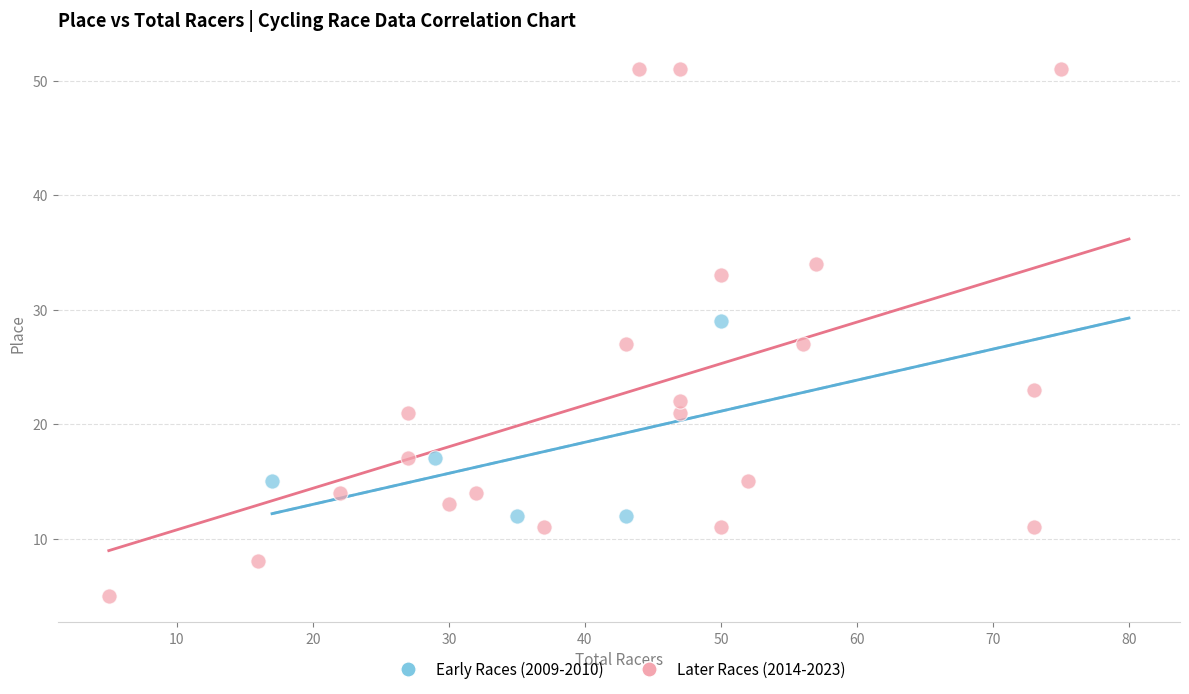

What are all the series names shown in the legend?

Early Races (2009-2010), Later Races (2014-2023)